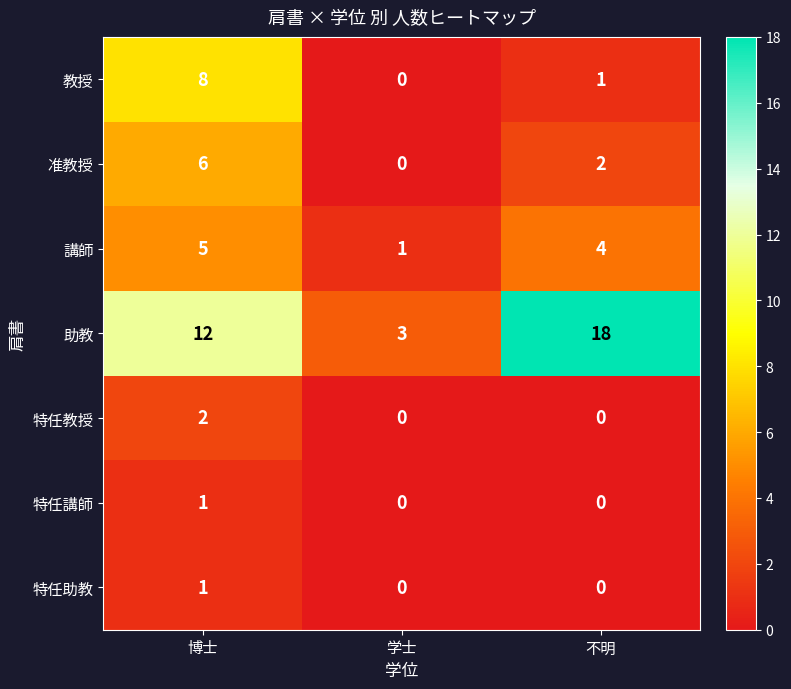

Which series has the largest range (max minus min)?

助教